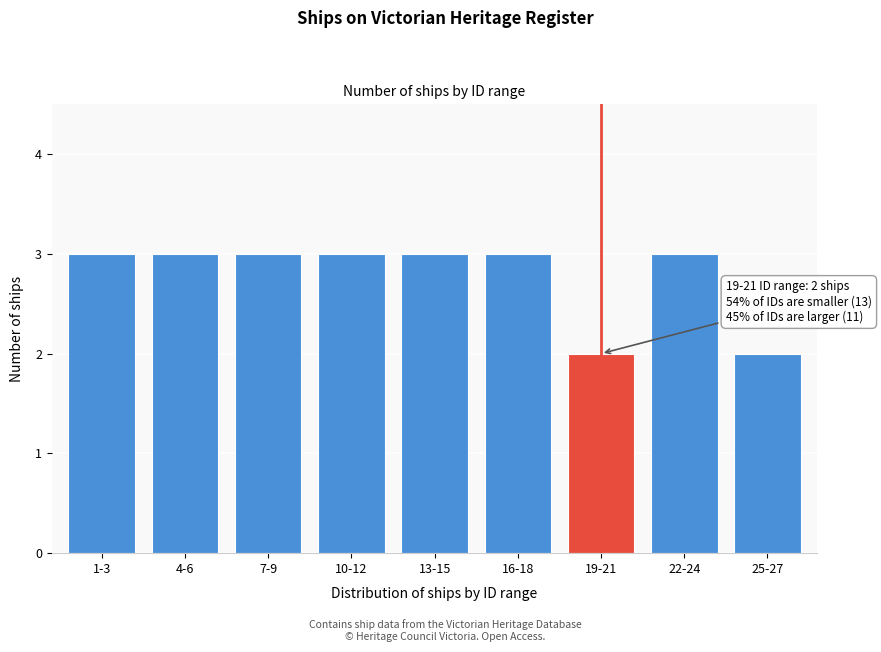

Reading left to right, extract all data points from this chart.

3	3	3	3	3	3	2	3	2